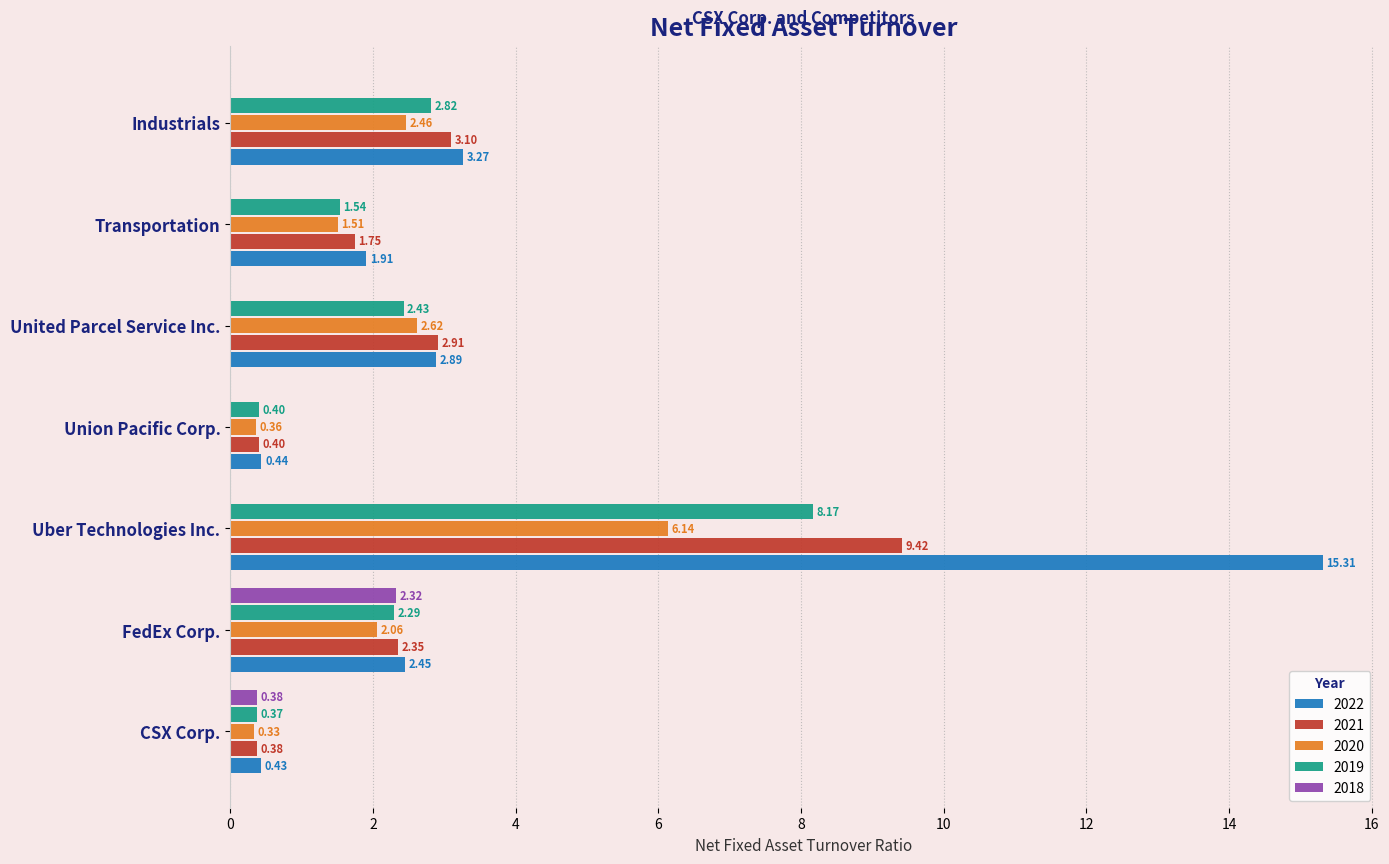

Which category has the highest value in the 2019 series?

Uber Technologies Inc.